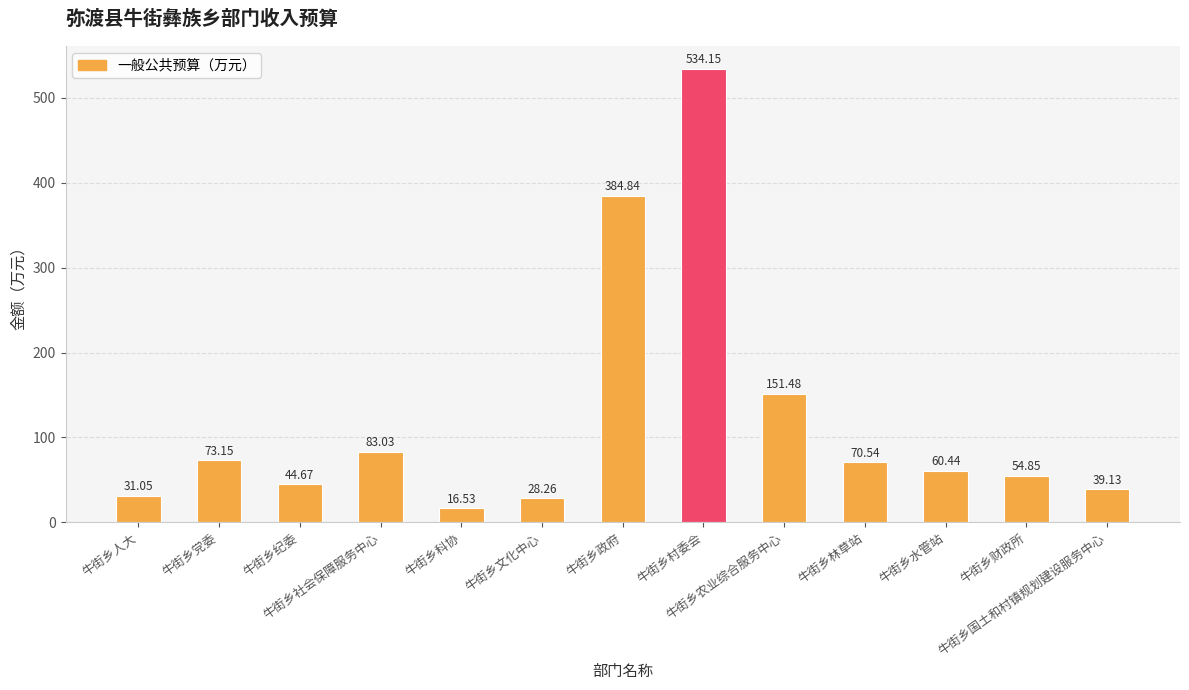

What is the ratio of the value at 牛街乡科协 to the value at 牛街乡人大?

0.5